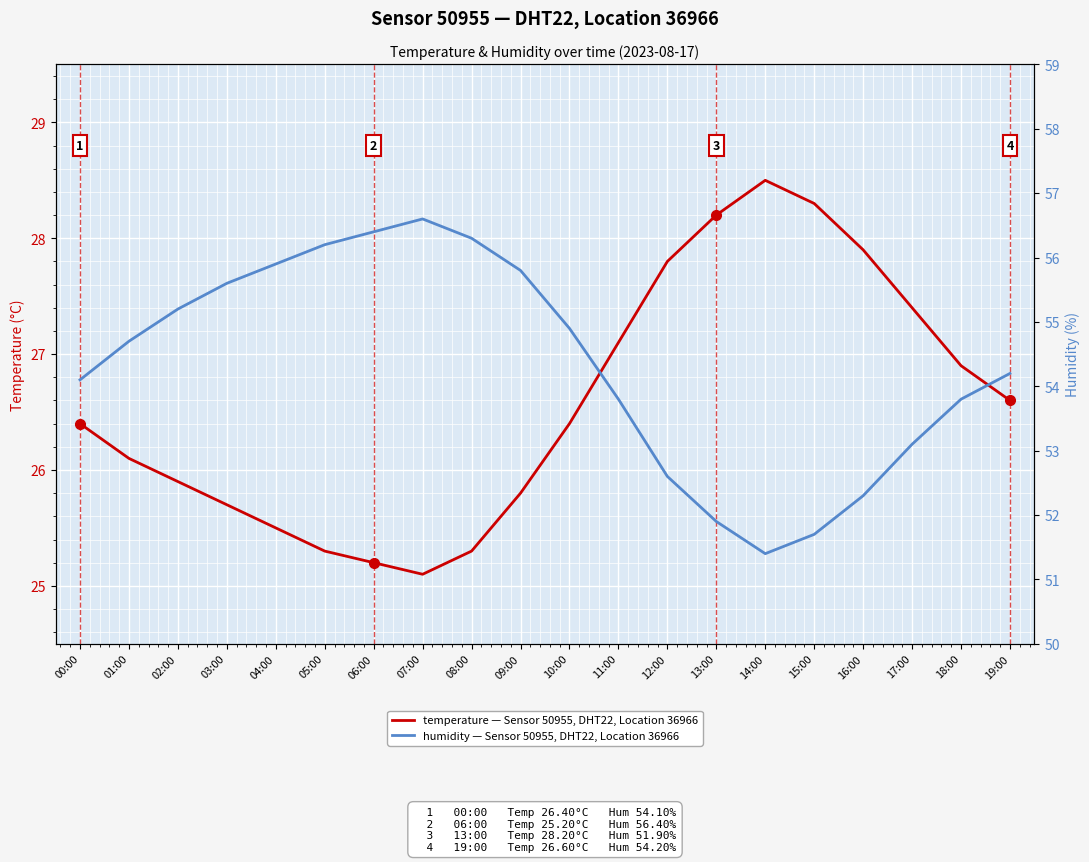

True or false: temperature has a value of 25.1 at 07:00.

True